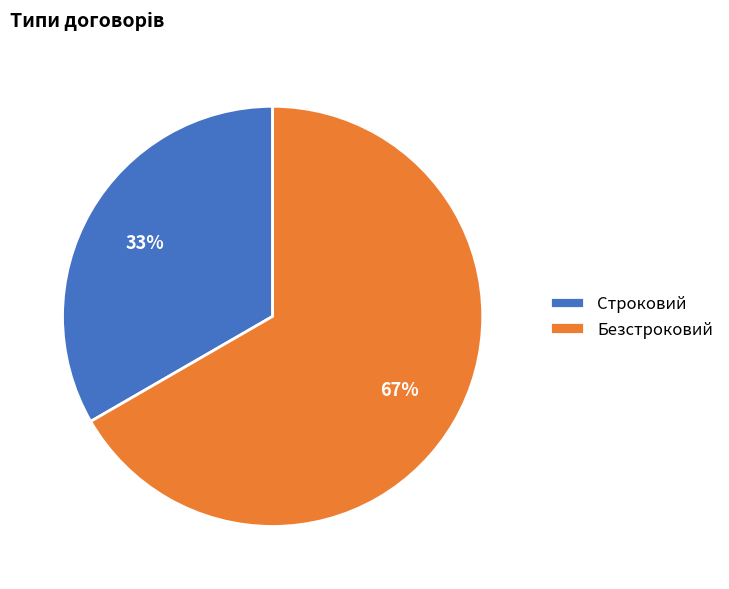

Between Строковий and Безстроковий, which is larger?

Безстроковий